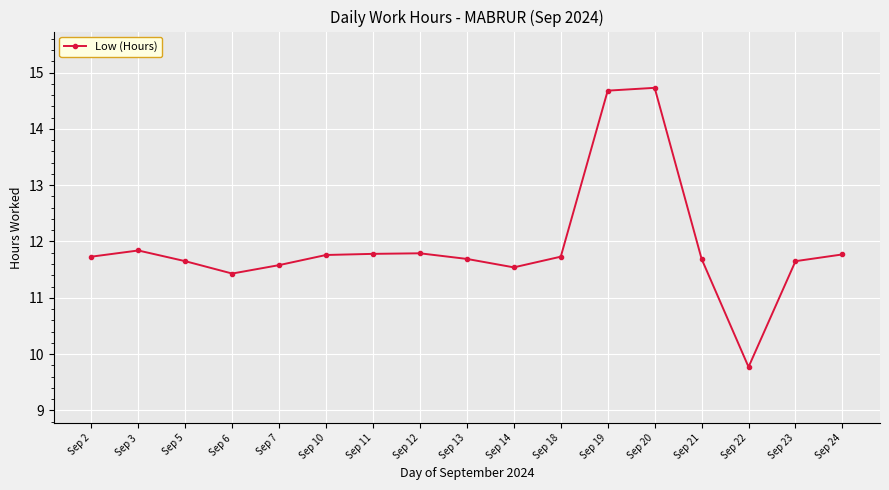

How many distinct data groups are displayed?

1